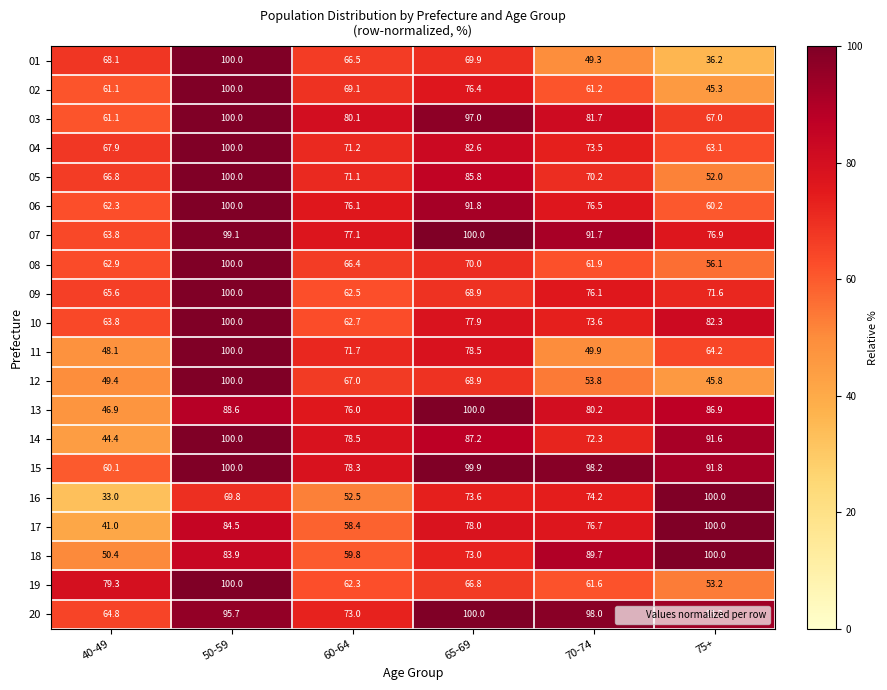

The 07 series shows 63.8 at 40-49. True or false?

True